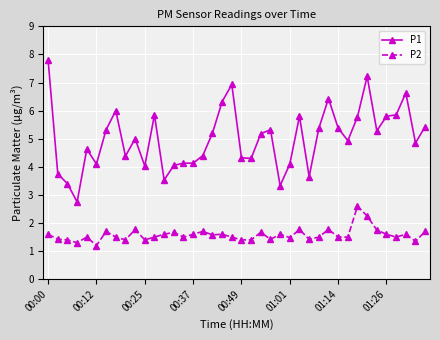

What is the average value of the P2 series?

1.6